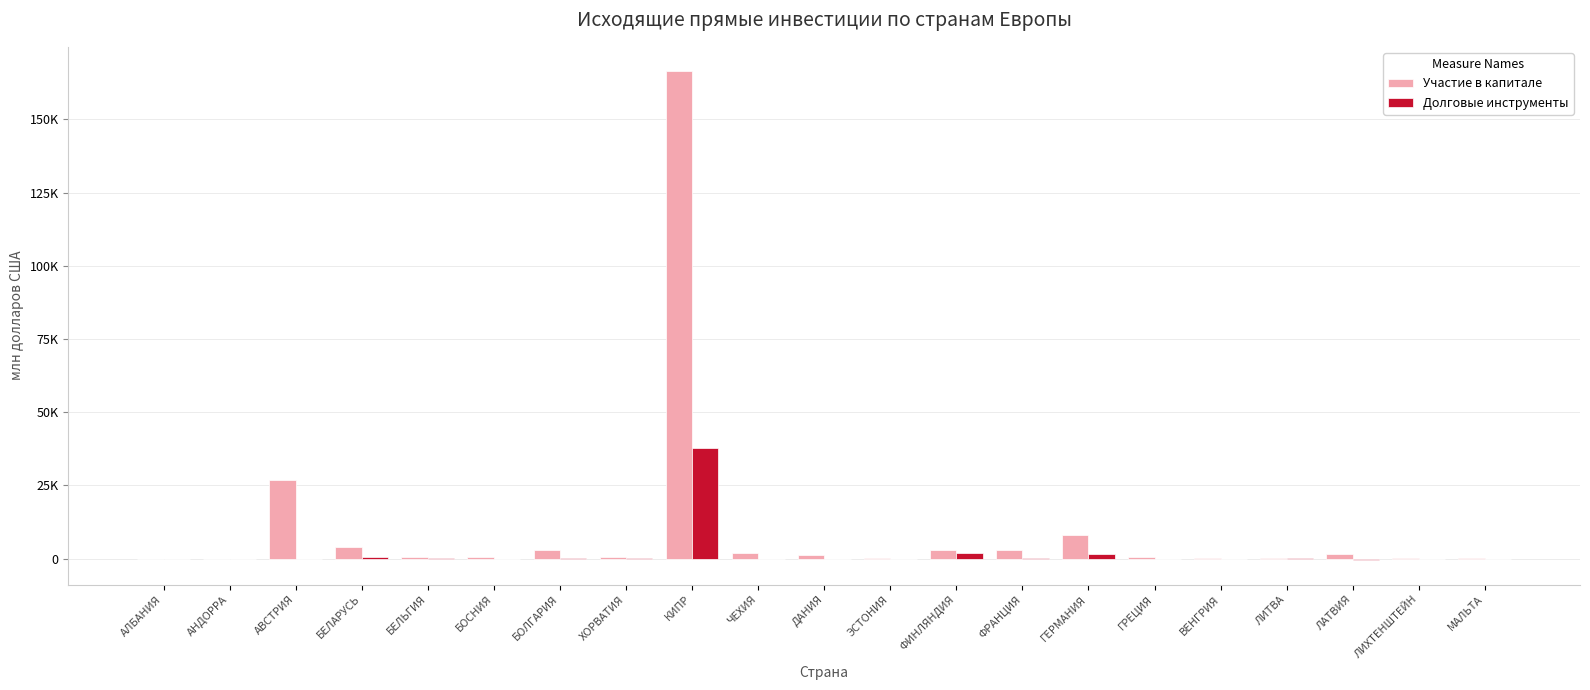

What are all the series names shown in the legend?

Участие в капитале, Долговые инструменты